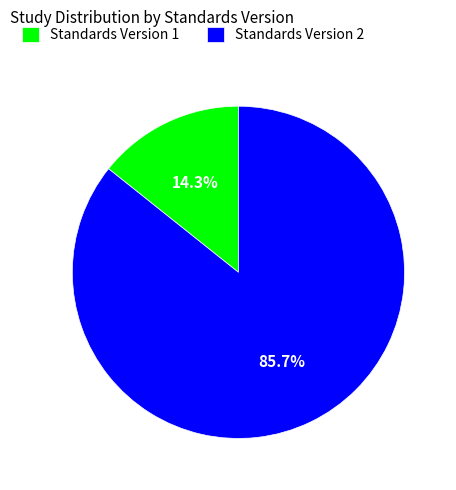

Which slice is the smallest?

Standards Version 1